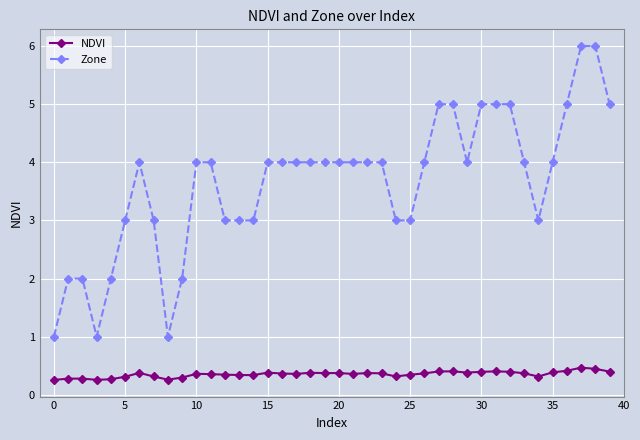

What is the maximum value for NDVI?

0.5